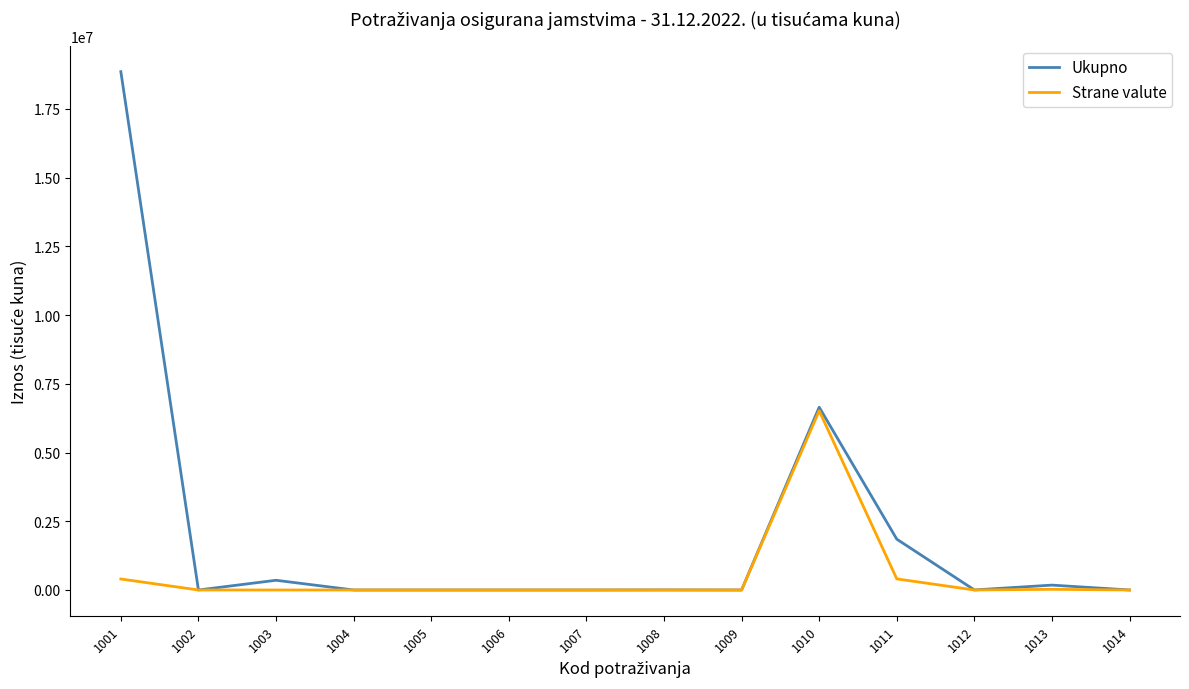

Which category has the highest value across all series?

1001